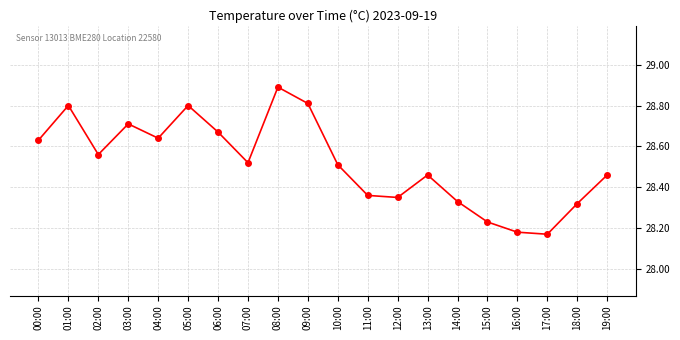

Which category has the highest value across all series?

08:00